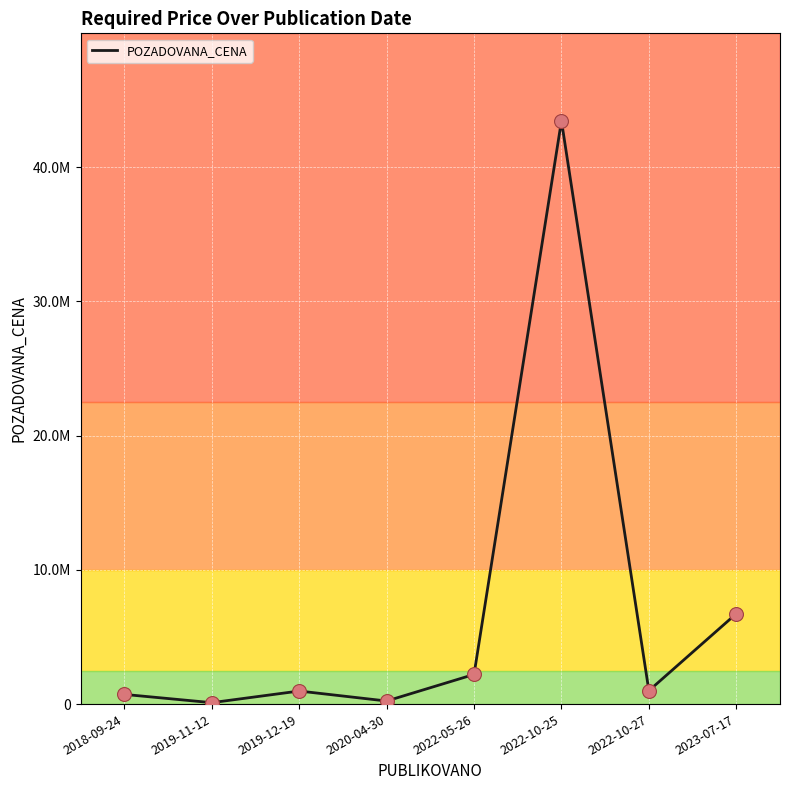

Approximately how many times larger is the value at 2023-07-17 compared to 2019-11-12?

63.6